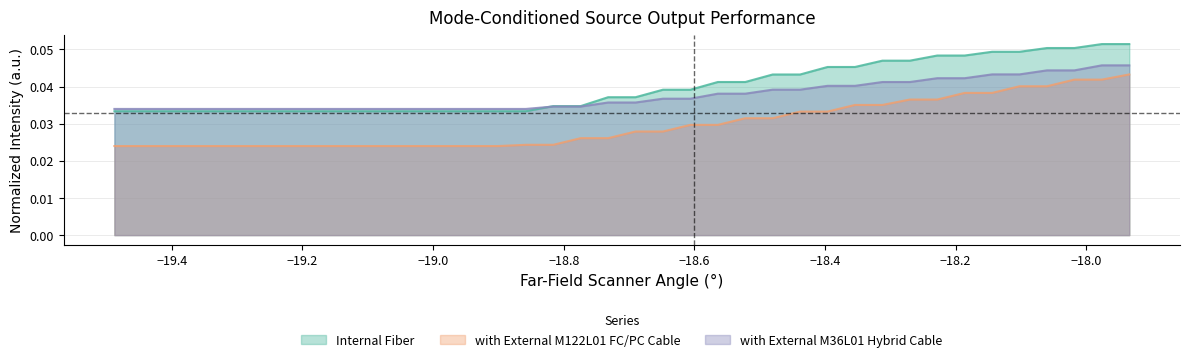

True or false: with External M122L01 FC/PC Cable and Internal Fiber intersect in this chart.

False